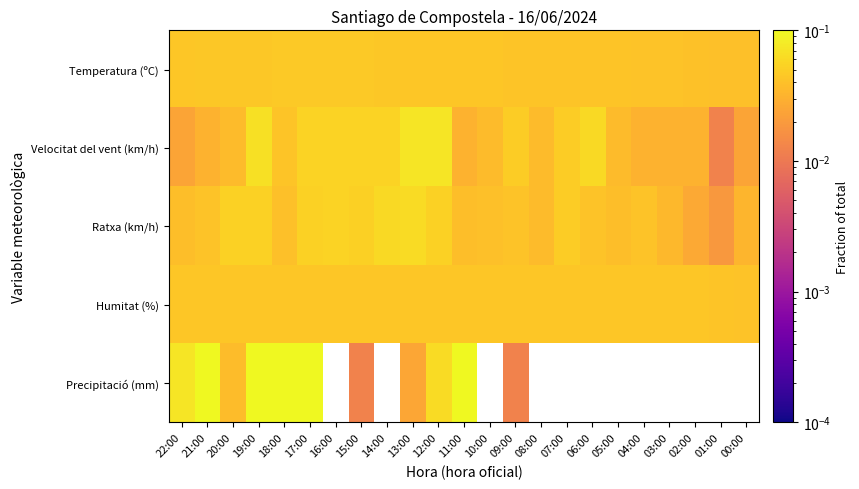

Reading left to right, list all the values displayed in this chart.

Temperatura (ºC): 22:00=0.0	21:00=0.0	20:00=0.0	19:00=0.0	18:00=0.0	17:00=0.0	16:00=0.0	15:00=0.0	14:00=0.0	13:00=0.0	12:00=0.0	11:00=0.0	10:00=0.0	09:00=0.0	08:00=0.0	07:00=0.0	06:00=0.0	05:00=0.0	04:00=0.0	03:00=0.0	02:00=0.0	01:00=0.0	00:00=0.0
Velocitat del vent (km/h): 22:00=0.0	21:00=0.0	20:00=0.0	19:00=0.1	18:00=0.0	17:00=0.1	16:00=0.1	15:00=0.1	14:00=0.1	13:00=0.1	12:00=0.1	11:00=0.0	10:00=0.0	09:00=0.0	08:00=0.0	07:00=0.0	06:00=0.1	05:00=0.0	04:00=0.0	03:00=0.0	02:00=0.0	01:00=0.0	00:00=0.0
Ratxa (km/h): 22:00=0.0	21:00=0.0	20:00=0.1	19:00=0.1	18:00=0.0	17:00=0.1	16:00=0.1	15:00=0.1	14:00=0.1	13:00=0.1	12:00=0.1	11:00=0.0	10:00=0.0	09:00=0.0	08:00=0.0	07:00=0.0	06:00=0.0	05:00=0.0	04:00=0.0	03:00=0.0	02:00=0.0	01:00=0.0	00:00=0.0
Humitat (%): 22:00=0.0	21:00=0.0	20:00=0.0	19:00=0.0	18:00=0.0	17:00=0.0	16:00=0.0	15:00=0.0	14:00=0.0	13:00=0.0	12:00=0.0	11:00=0.0	10:00=0.0	09:00=0.0	08:00=0.0	07:00=0.0	06:00=0.0	05:00=0.0	04:00=0.0	03:00=0.0	02:00=0.0	01:00=0.0	00:00=0.0
Precipitació (mm): 22:00=0.1	21:00=0.1	20:00=0.0	19:00=0.1	18:00=0.1	17:00=0.2	16:00=0.0	15:00=0.0	14:00=0.0	13:00=0.0	12:00=0.1	11:00=0.2	10:00=0.0	09:00=0.0	08:00=0.0	07:00=0.0	06:00=0.0	05:00=0.0	04:00=0.0	03:00=0.0	02:00=0.0	01:00=0.0	00:00=0.0